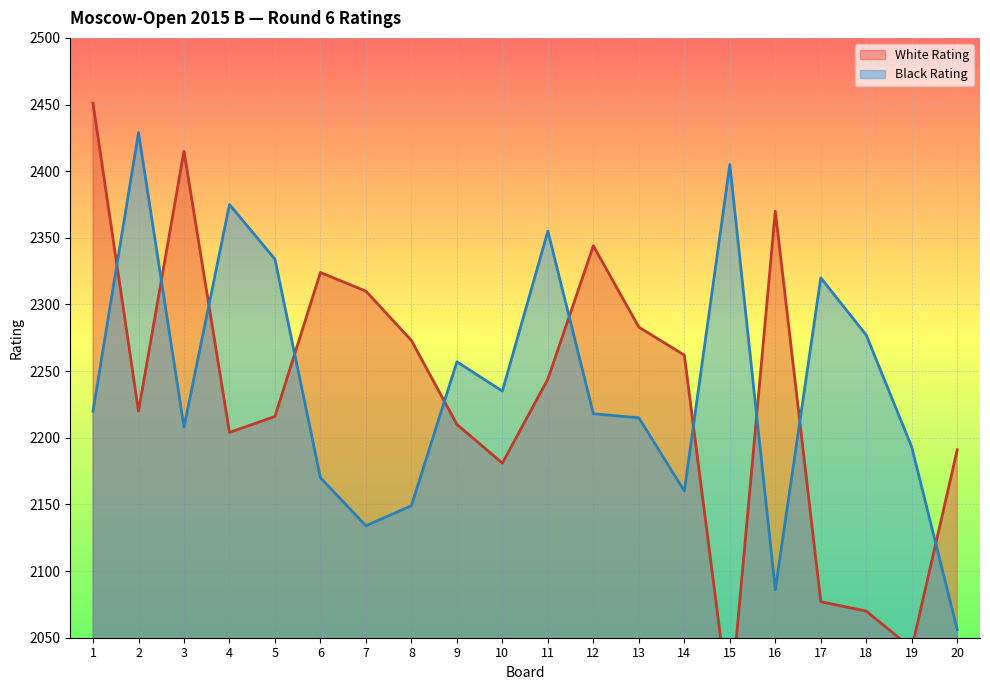

How many lines are shown in the chart?

2